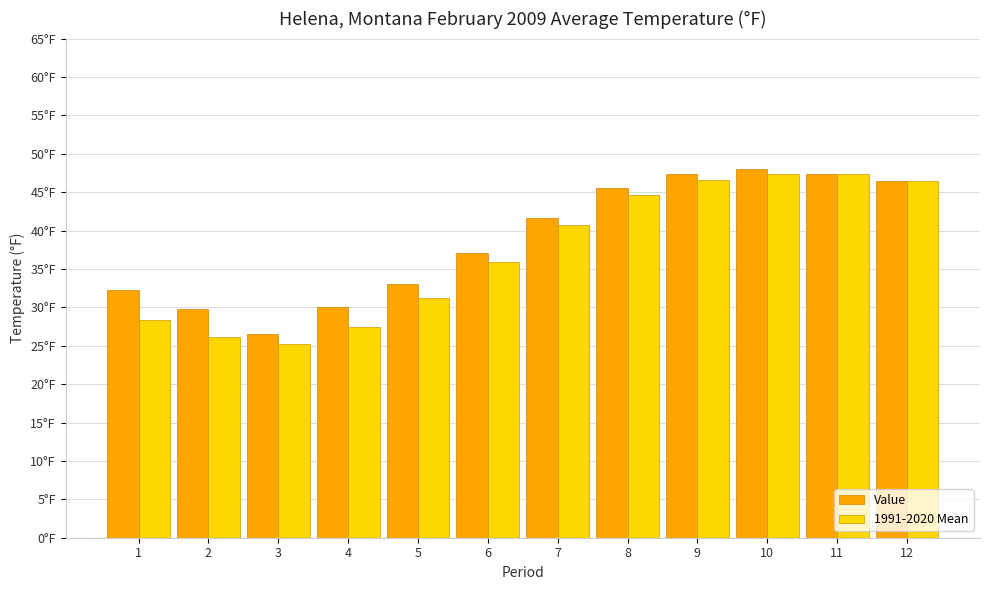

Is it true that Value equals 33.1 at 5?

True